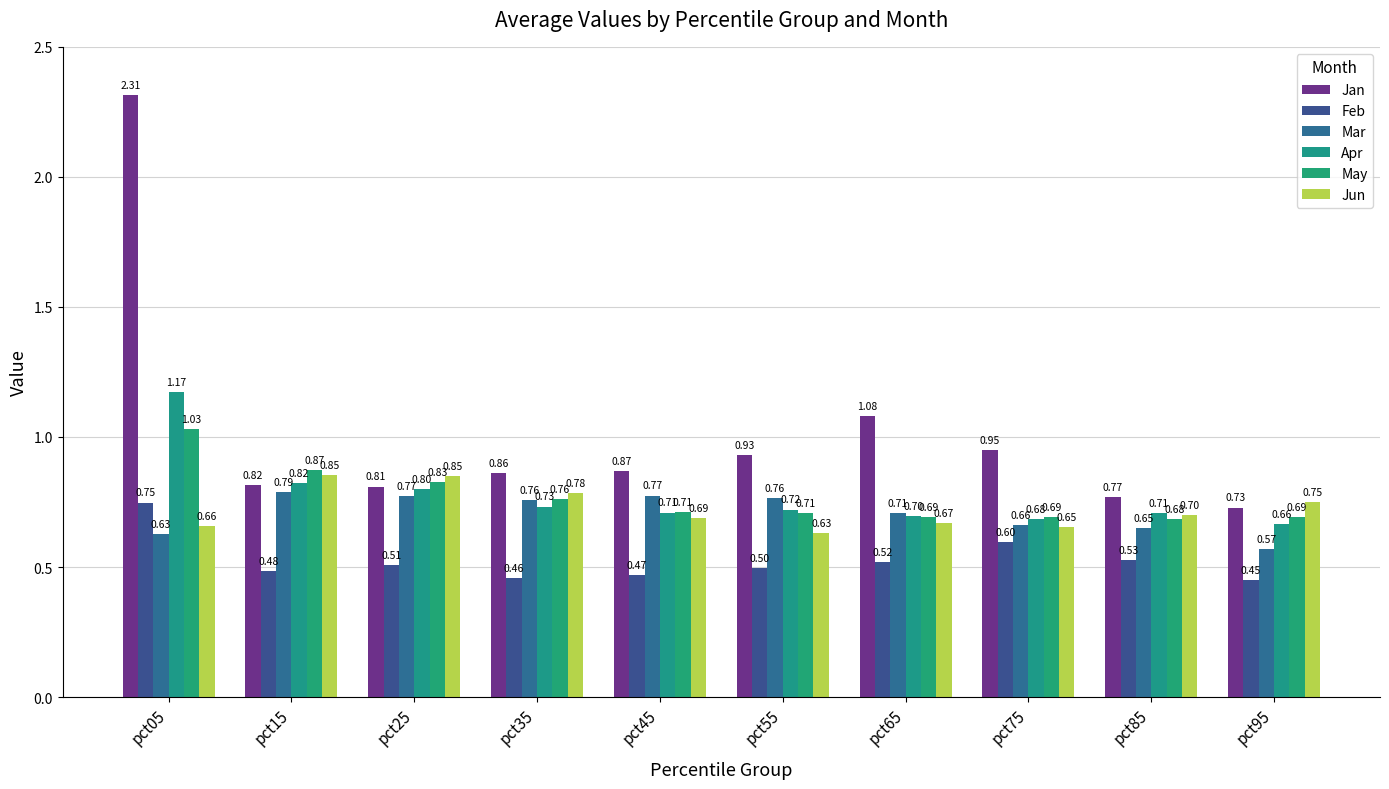

How many bars are there in each group?

6